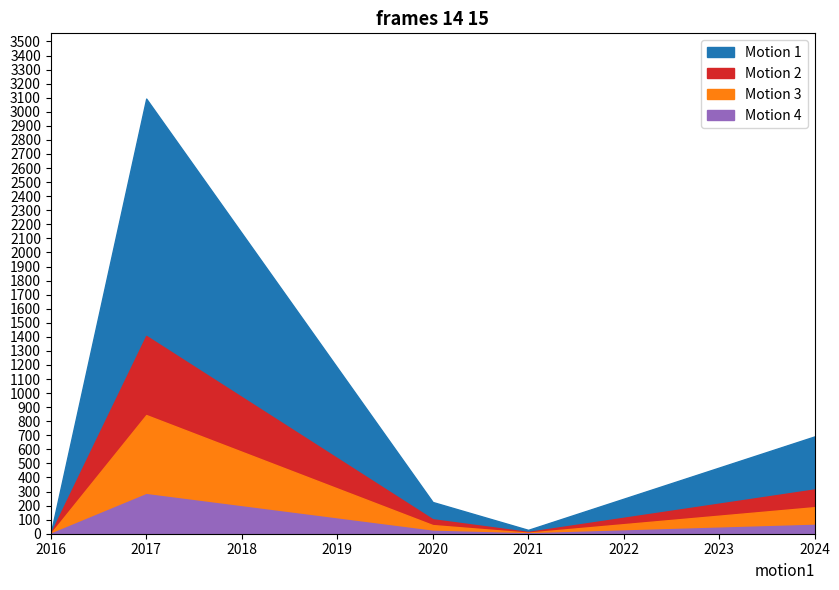

Between 2017 and 2017, which is larger?

2017